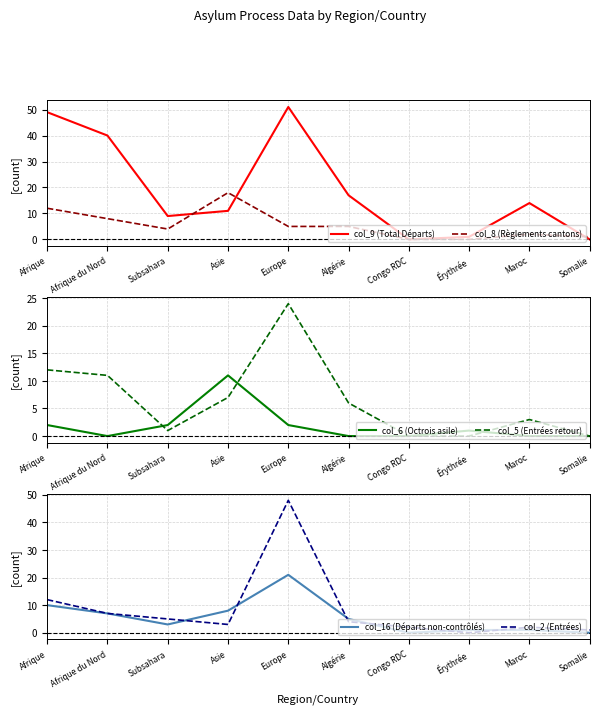

Reading left to right, extract all data points from this chart.

col_9 (Total Départs): 49	40	9	11	51	17	0	1	14	0
col_8 (Règlements cantons): 12	8	4	18	5	5	0	0	2	1
col_6 (Octrois asile): 2	0	2	11	2	0	0	1	0	0
col_5 (Entrées retour): 12	11	1	7	24	6	0	0	3	0
col_16 (Départs non-contrôlés): 10	7	3	8	21	5	0	1	1	0
col_2 (Entrées): 12	7	5	3	48	4	2	0	2	1